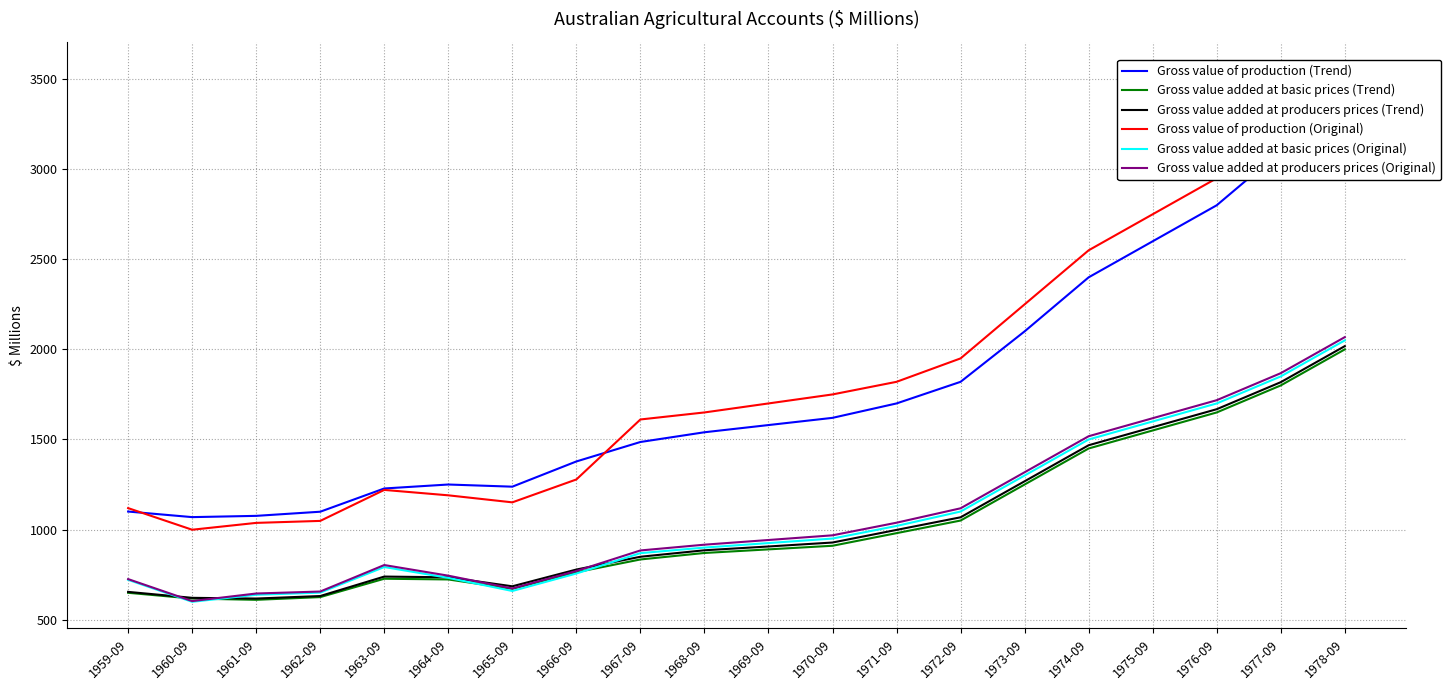

Does the chart have visible grid lines?

Yes